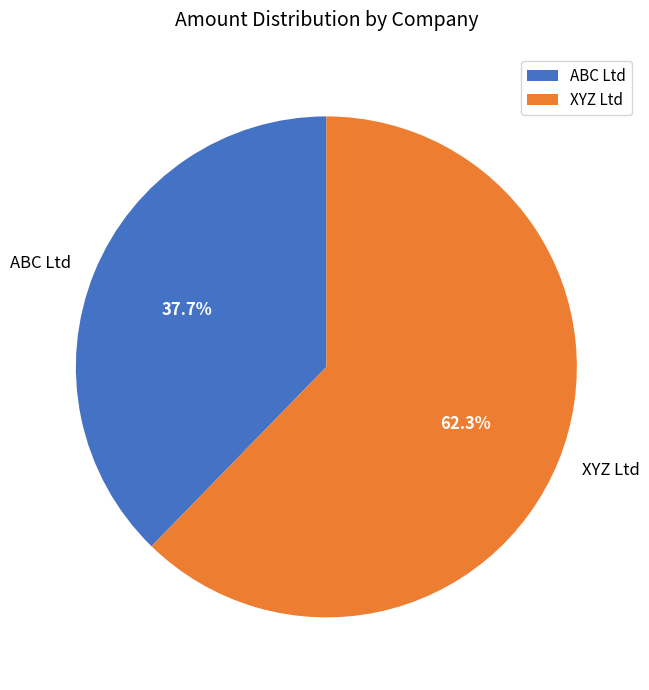

To the nearest percent, what is the difference between the XYZ Ltd and ABC Ltd slice percentages?

25%